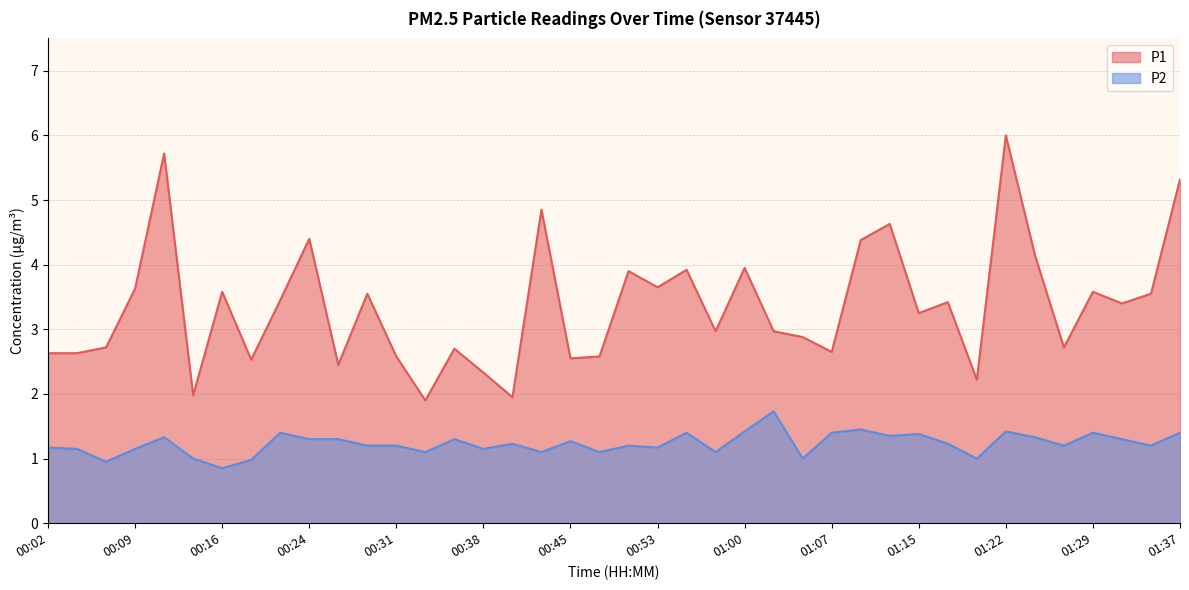

At which label does P2 first exceed 1?

00:02